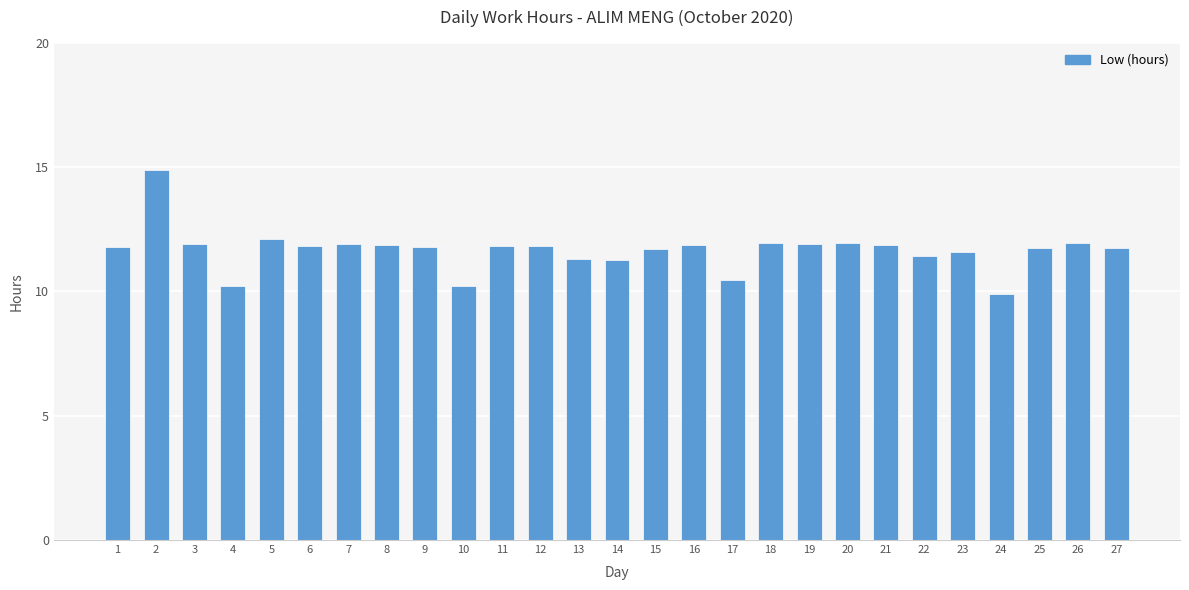

Is it true that the value at 17 is 5.3?

False